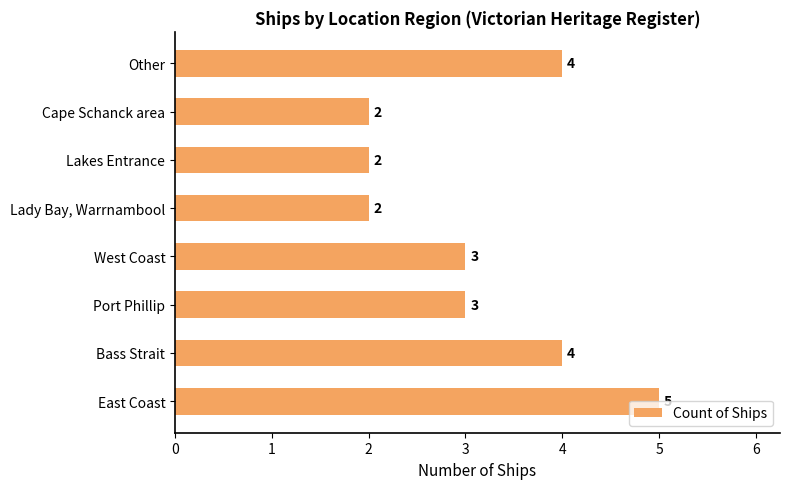

Count the values in the range 2 to 4.

7